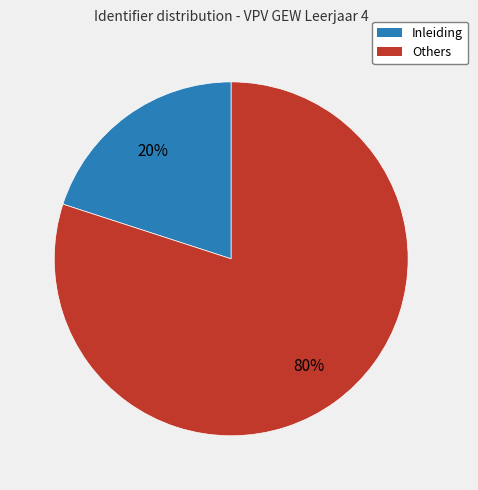

To the nearest percent, what is the average slice percentage?

50%